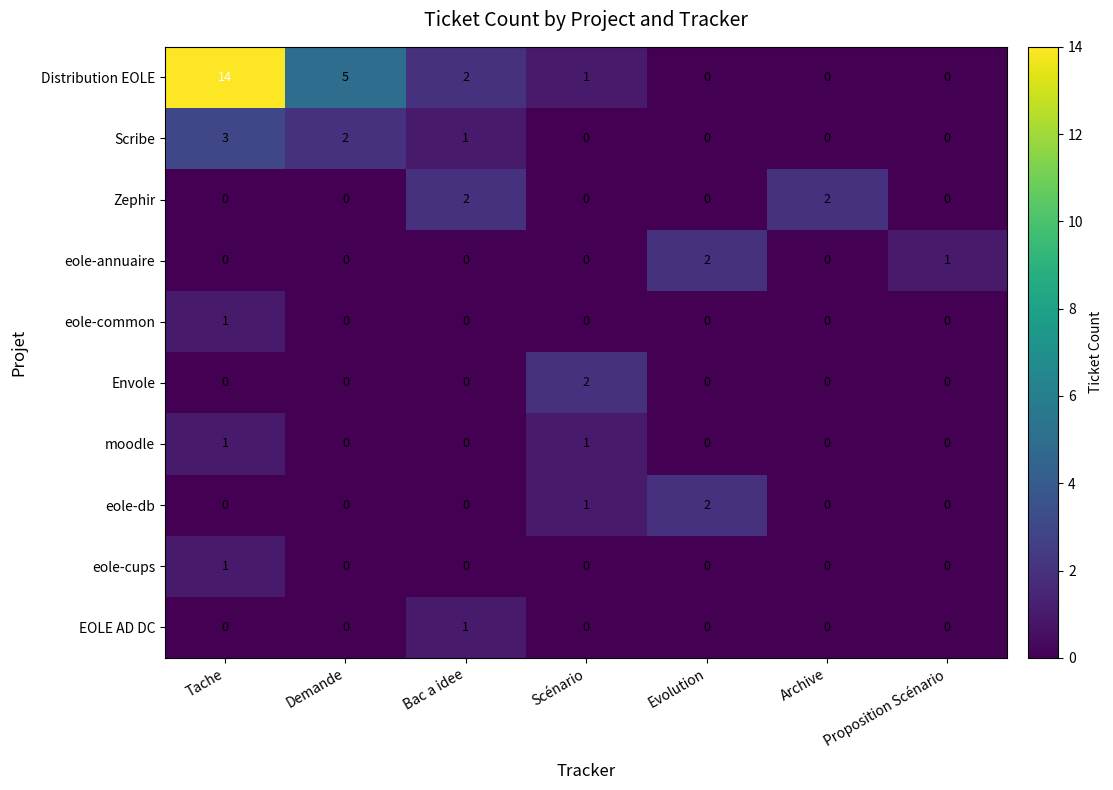

How many categories are shown in the chart?

7